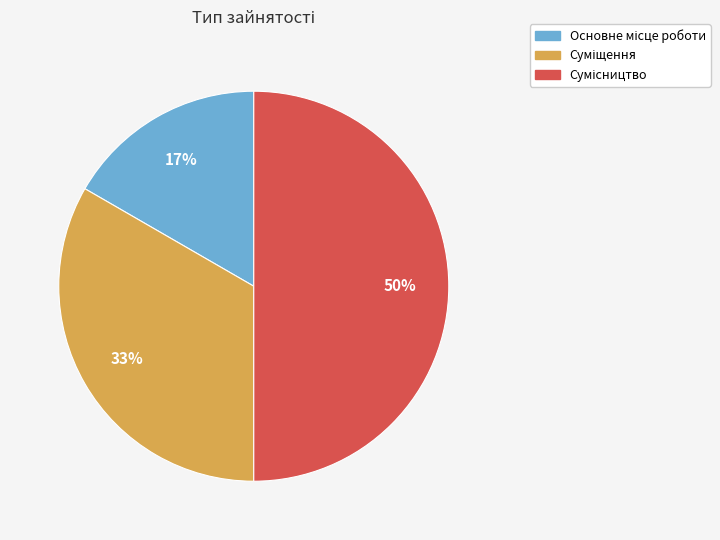

To the nearest percent, what is the average slice percentage?

33%